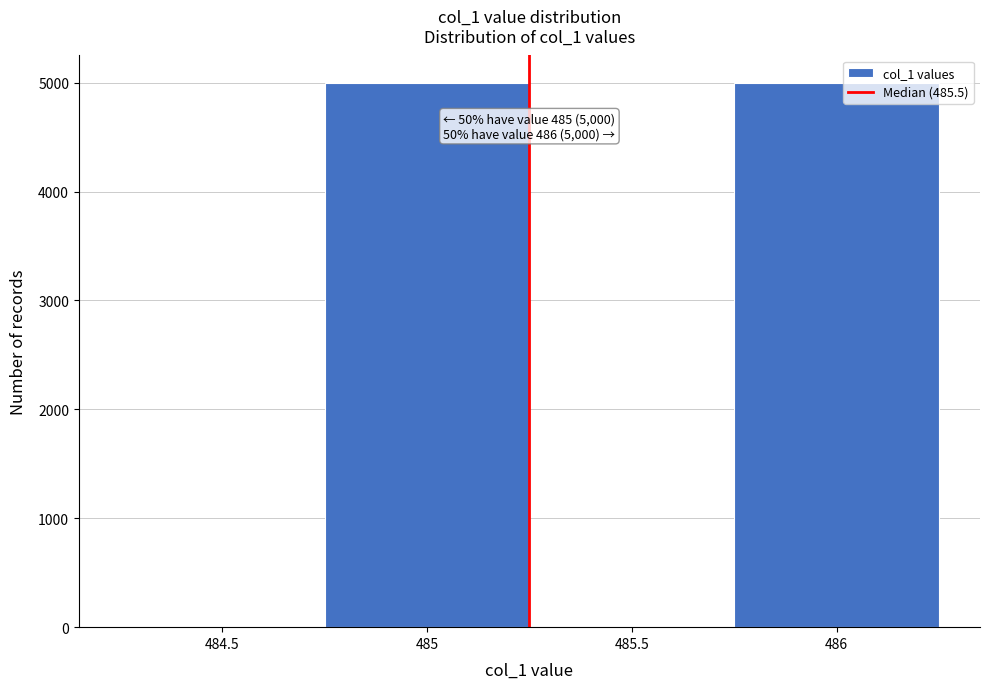

Reading left to right, transcribe all the data shown in this chart.

484.5=0	485=5000	485.5=0	486=5000